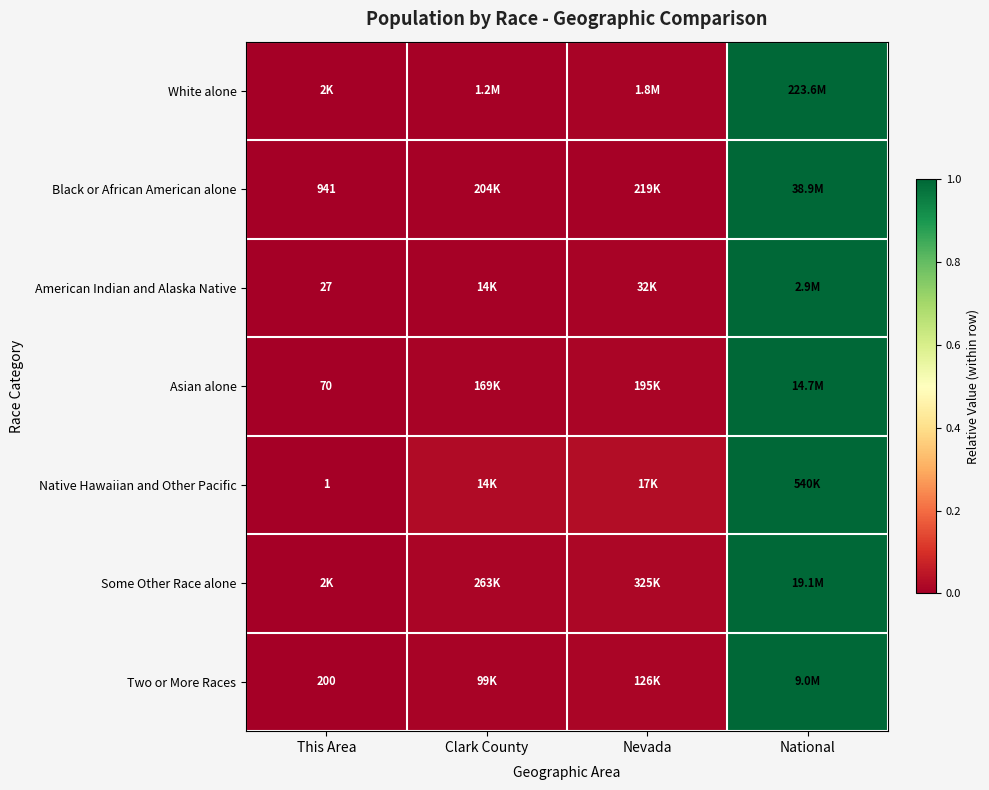

True or false: American Indian and Alaska Native has a value of 1.0 at National.

True